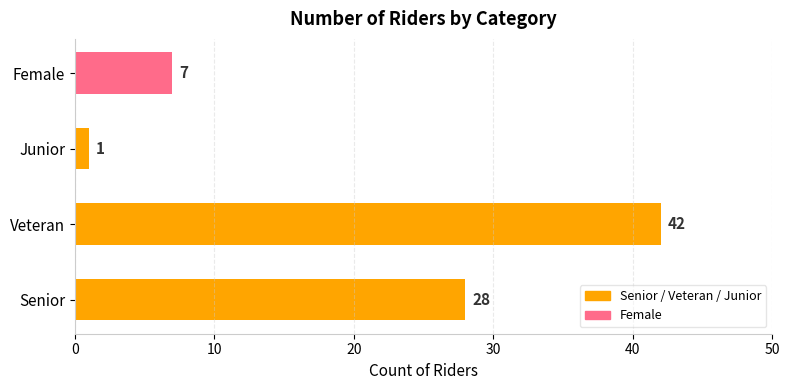

Is it true that the value at Female is 11?

False